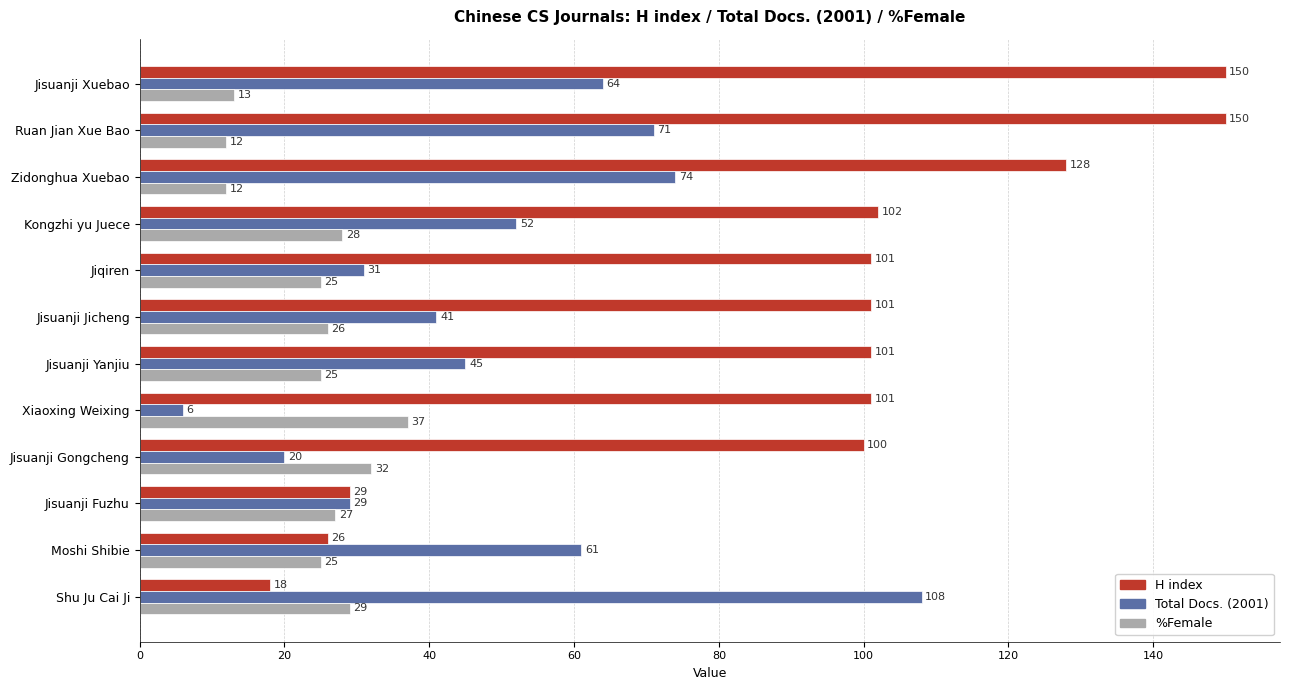

Which series changed the most between Jisuanji Xuebao and Shu Ju Cai Ji?

H index